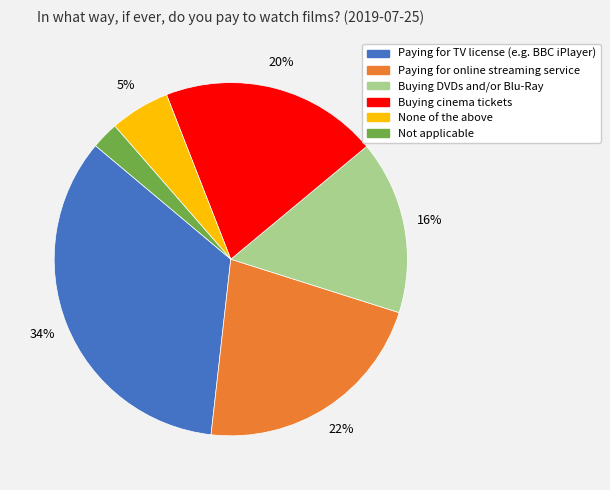

Is there any slice that represents more than half of the pie?

No